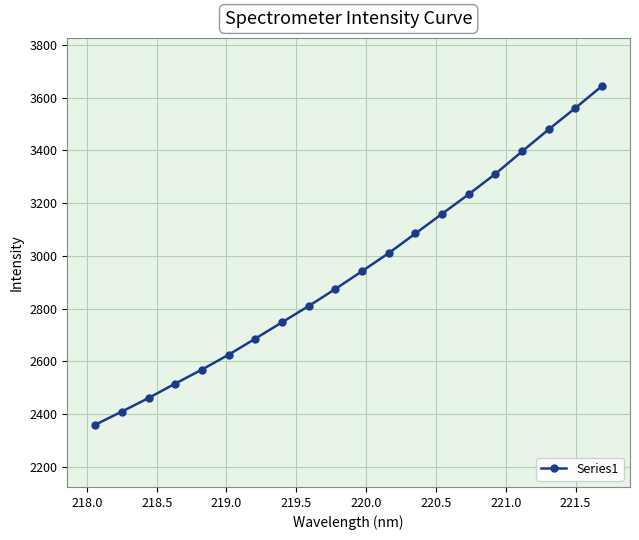

How many data points does each series have?

20